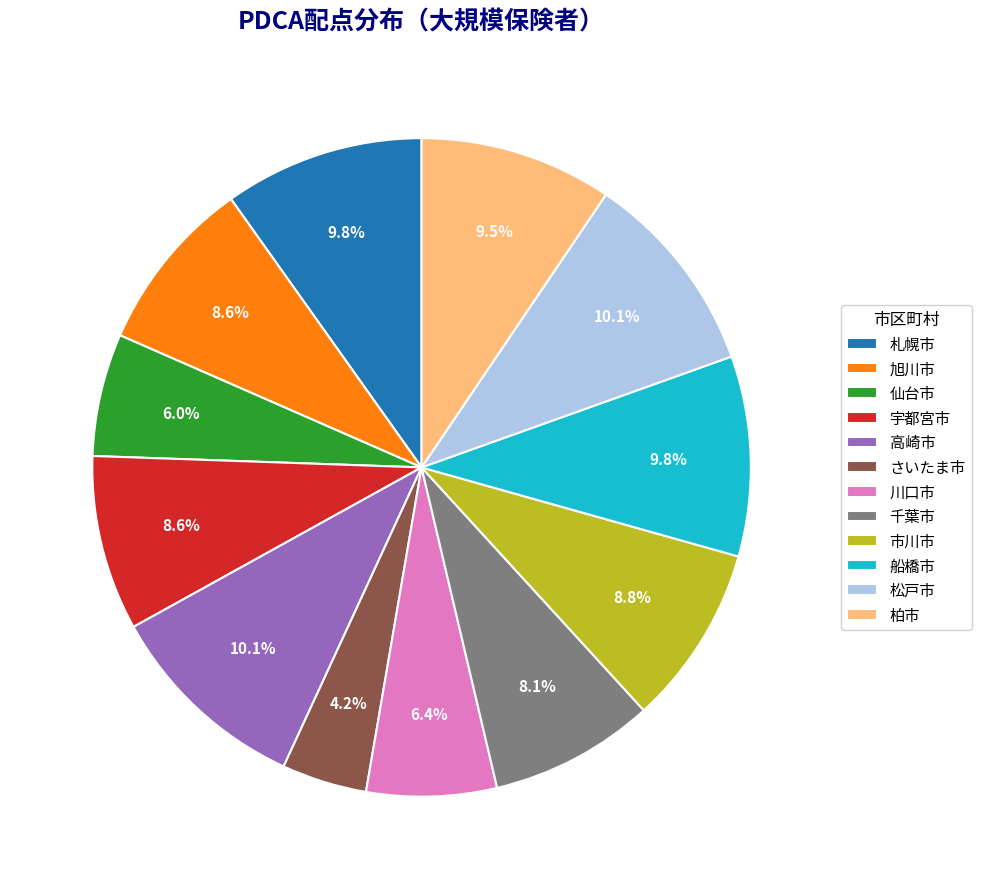

Which has a higher value, 川口市 or 松戸市?

松戸市